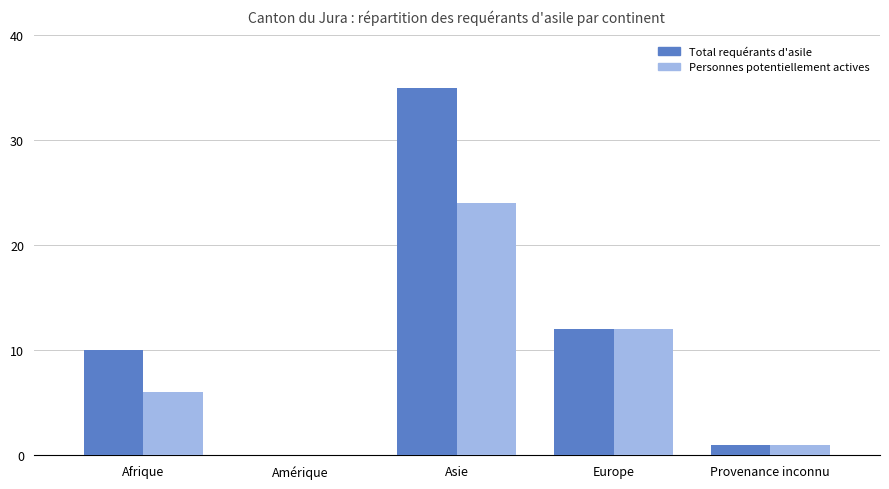

What are all the series names shown in the legend?

Total requérants d'asile, Personnes potentiellement actives